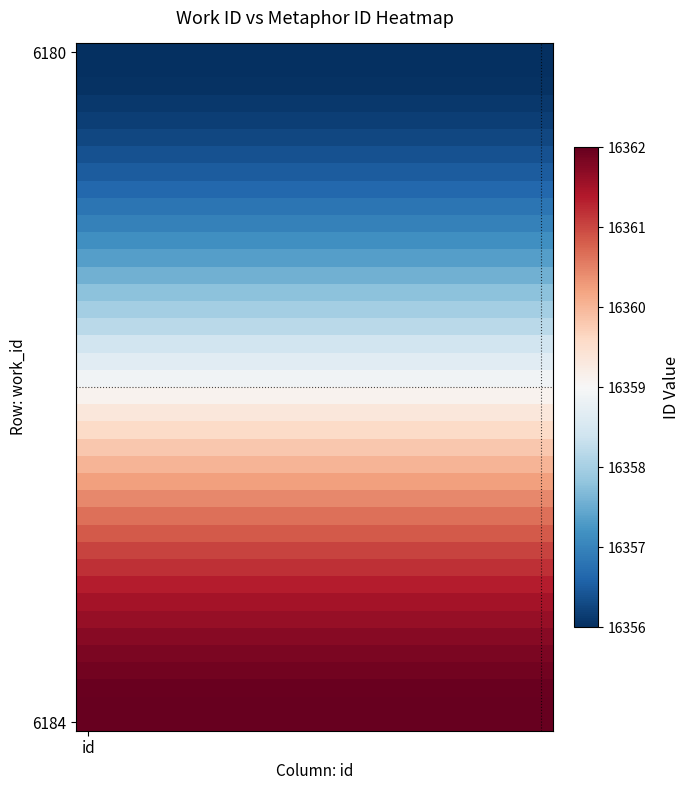

Which series has the largest total across all categories?

6184